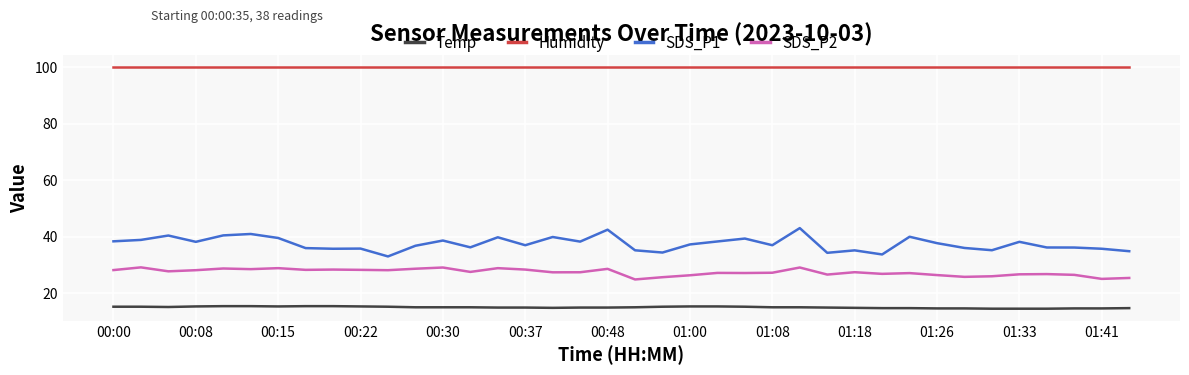

What is the difference between the maximum and minimum values in the SDS_P2 series?

4.3